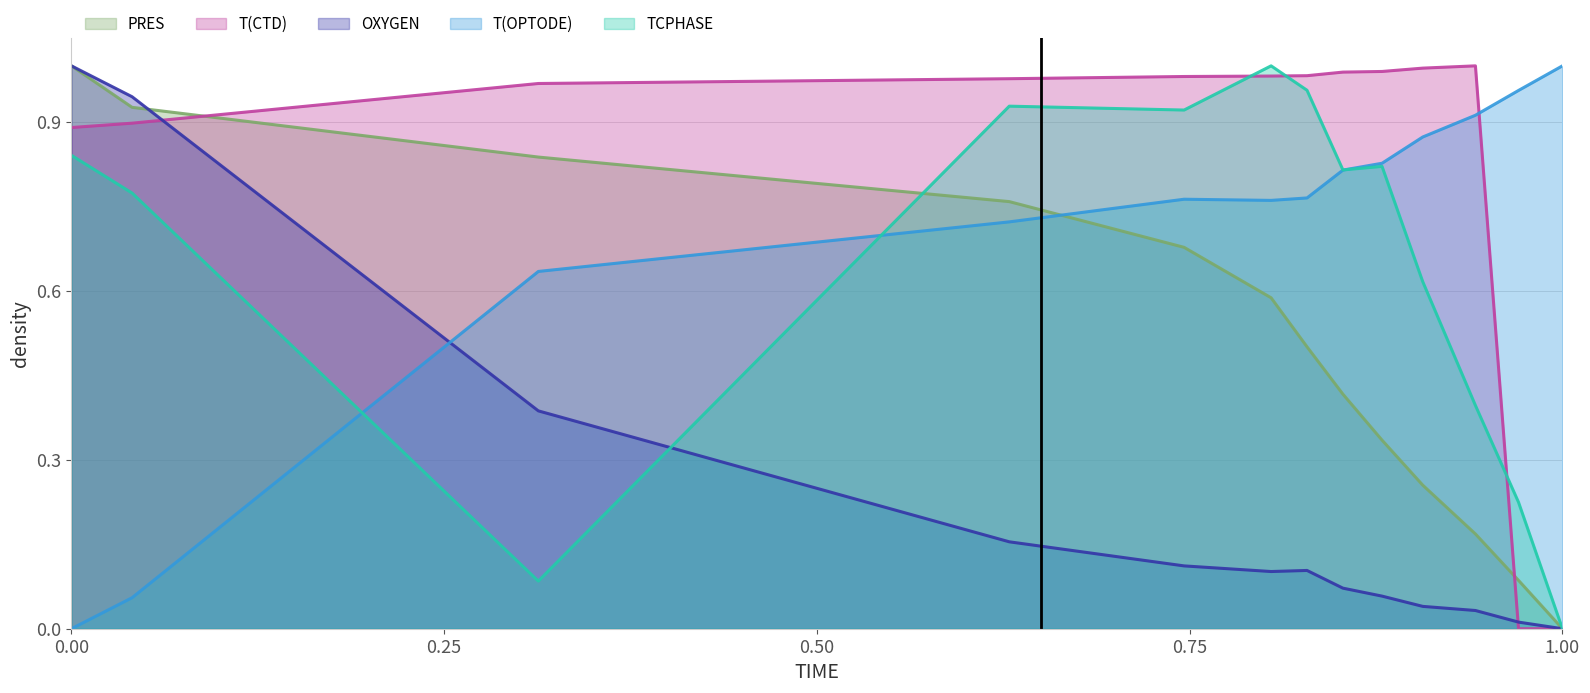

The value of TCPHASE at 1343497780 is 0.5. True or false?

False